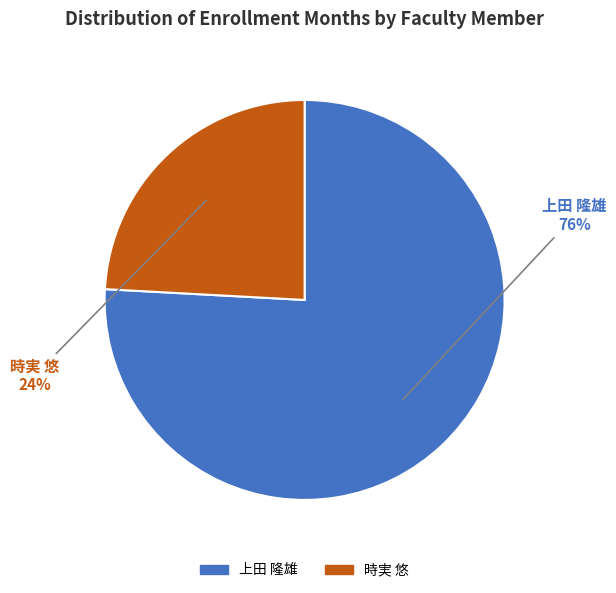

How many segments does this pie chart have?

2